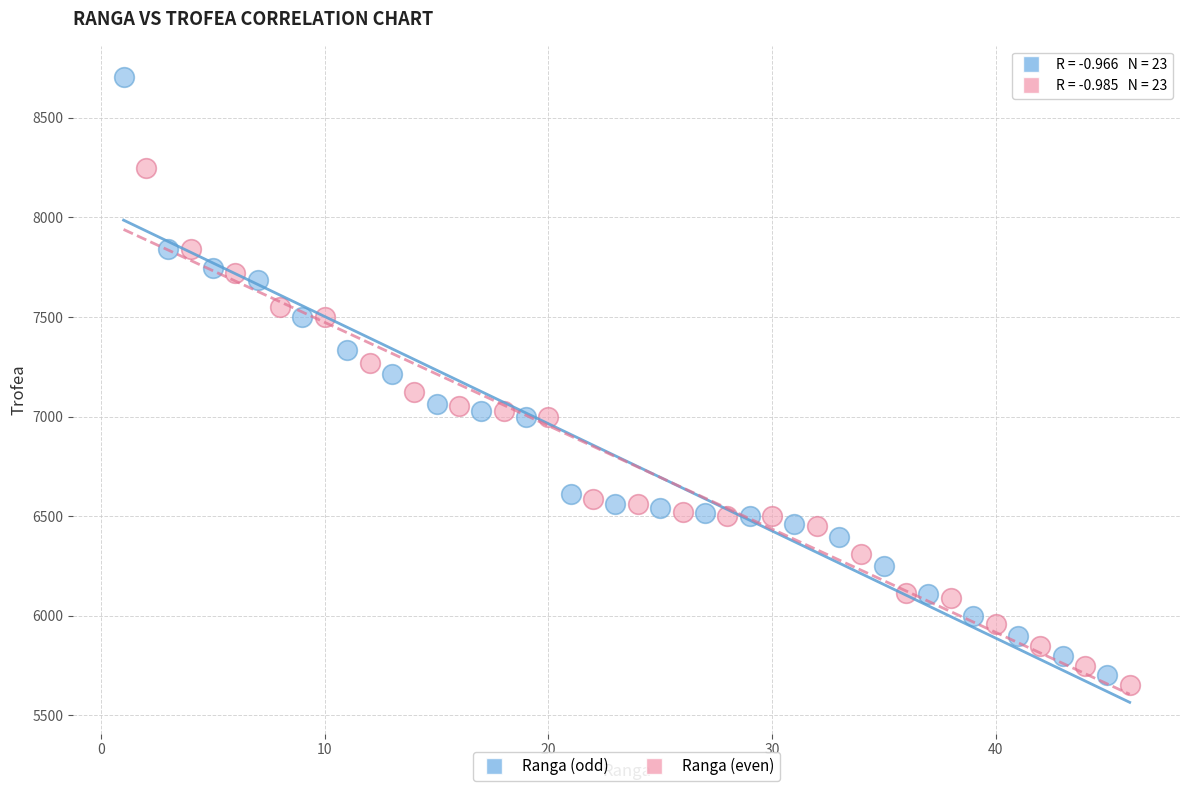

Which series contains the highest Y value?

Ranga (odd)